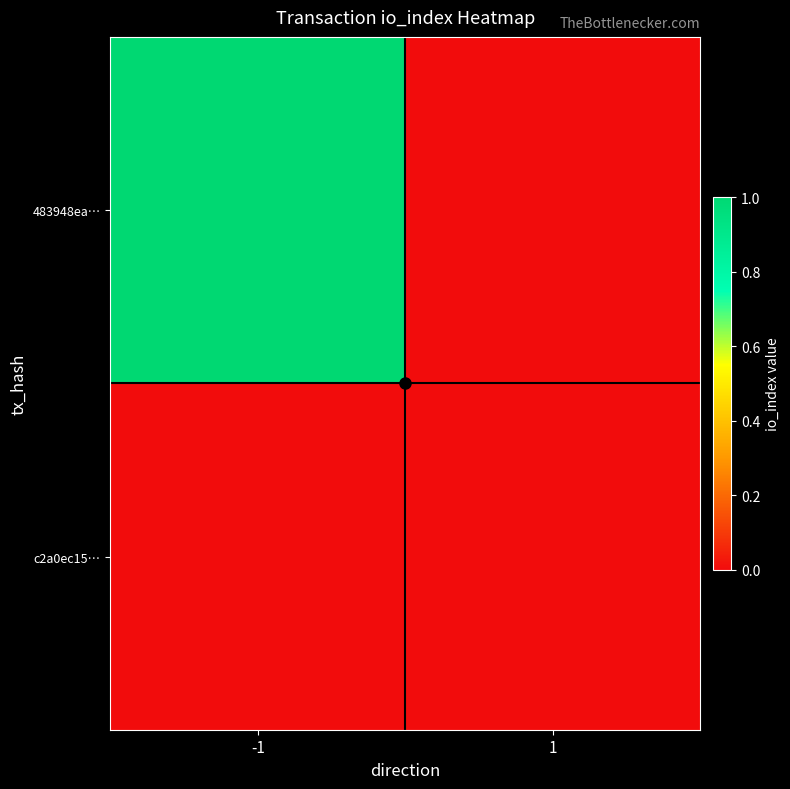

Reading right to left, transcribe all the data shown in this chart.

483948ea…: 1=0	-1=1
c2a0ec15…: 1=0	-1=0